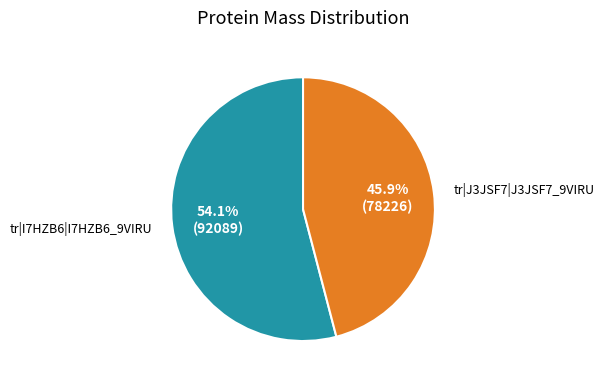

Is there a majority slice in this chart?

Yes